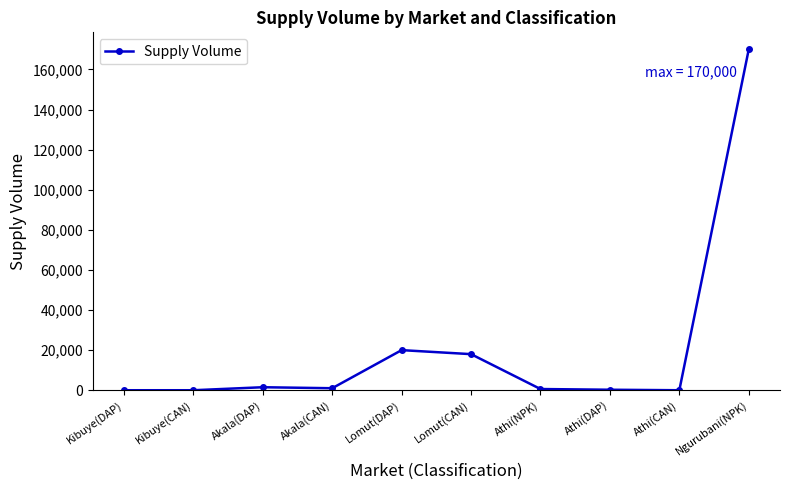

Does the chart have visible grid lines?

No